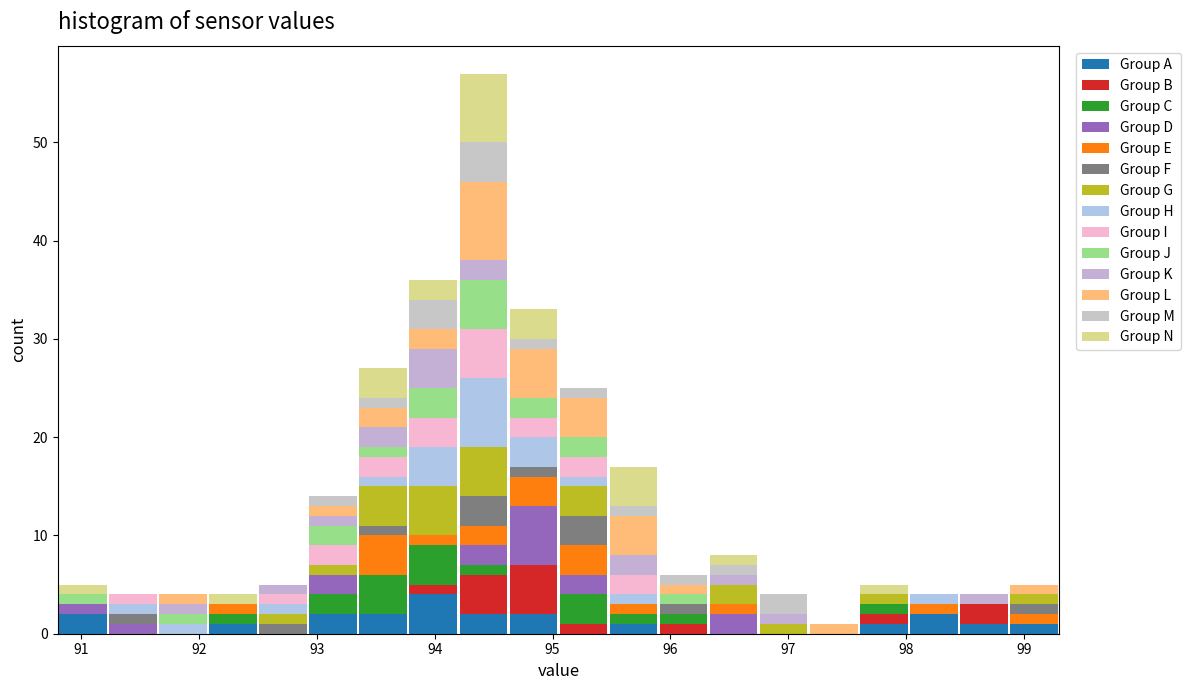

What is the total height of the stacked bar covering 97.6 to 98.0 on the x-axis? Neither the bar edges nor the heights are printed on the chart, so give them approximately, as read against the axes.

5